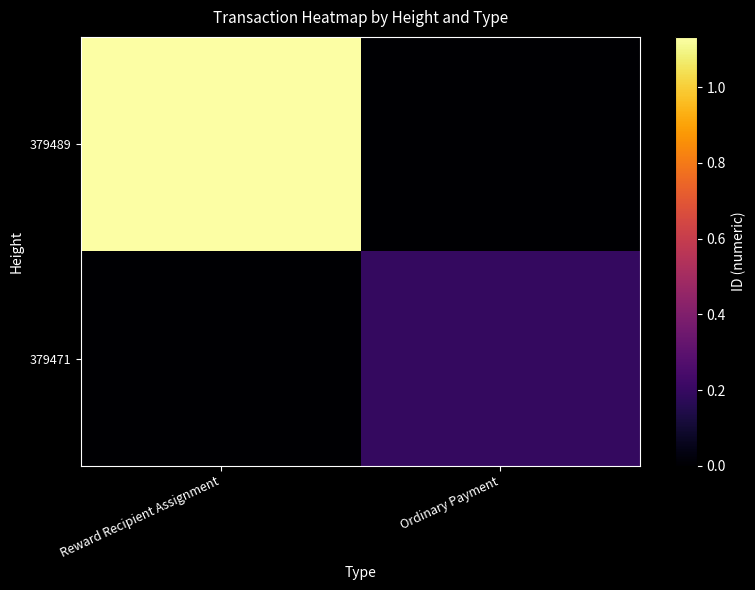

Count the number of categories in the chart.

2